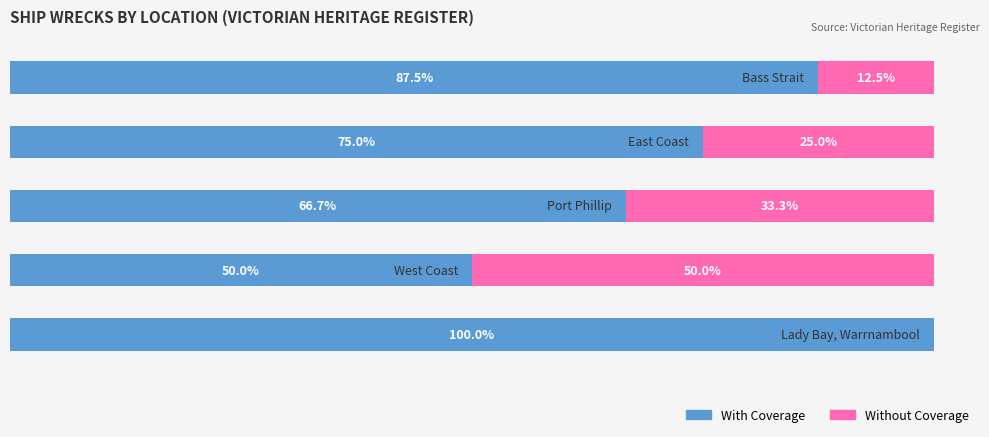

Rank the series by their maximum value, from lowest to highest.

Without Coverage, With Coverage